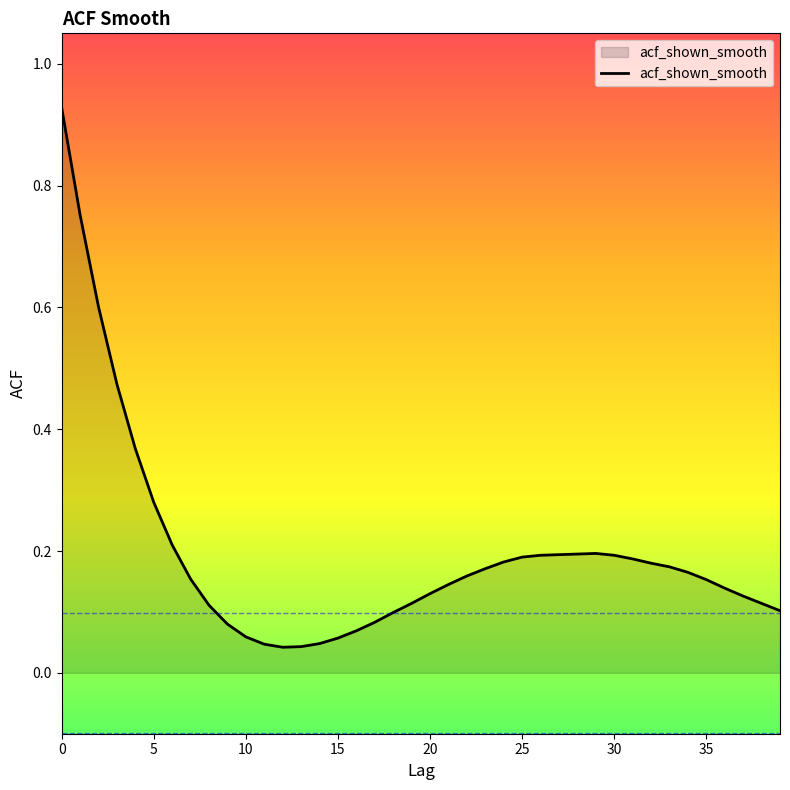

The chart shows a value of 0.0 at 10. True or false?

False